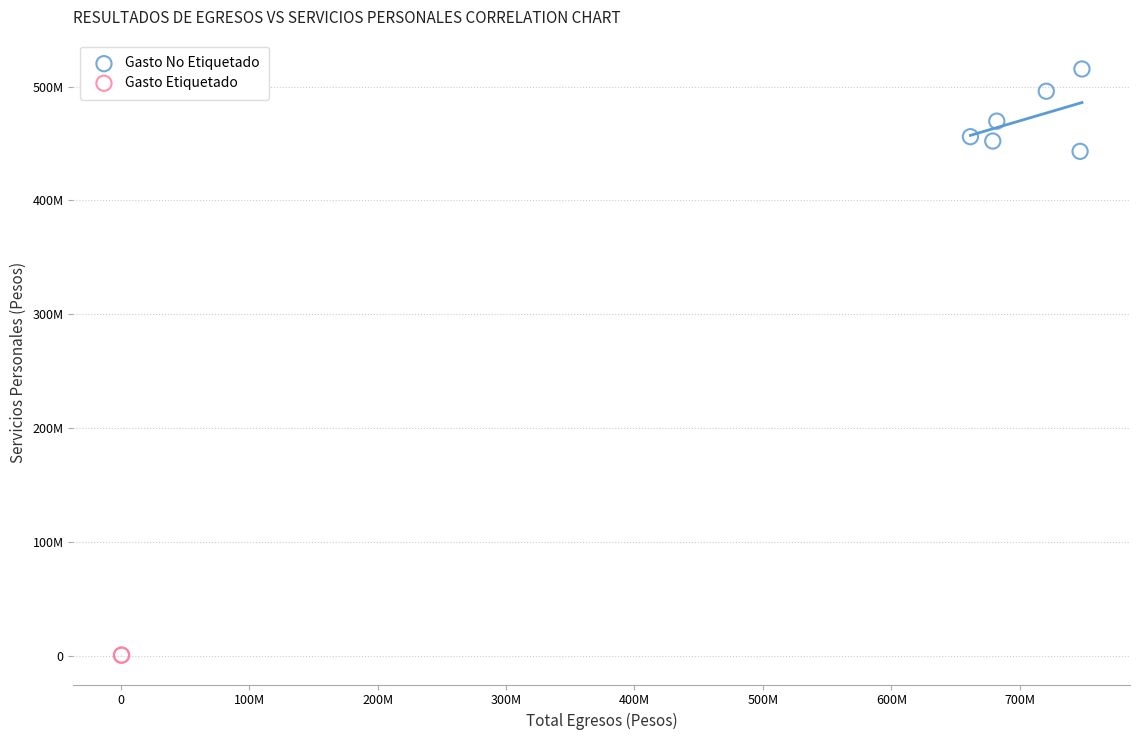

What are all the series names shown in the legend?

Gasto No Etiquetado, Gasto Etiquetado